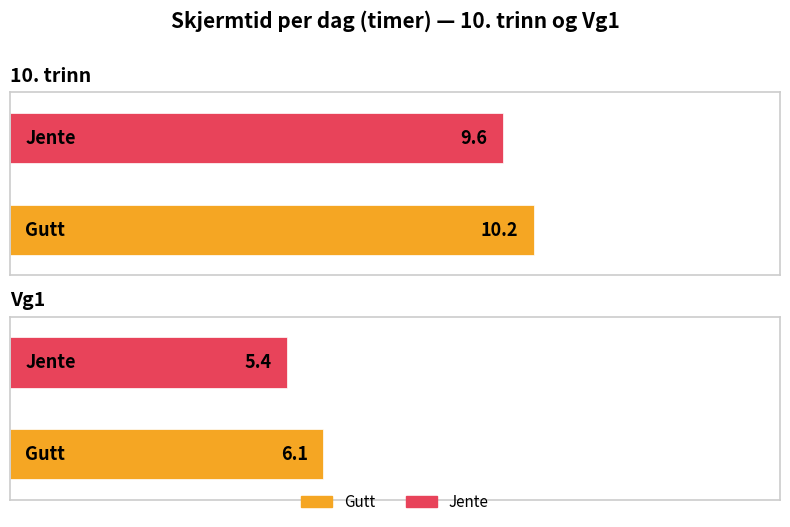

What is the maximum value shown in the chart?

10.2